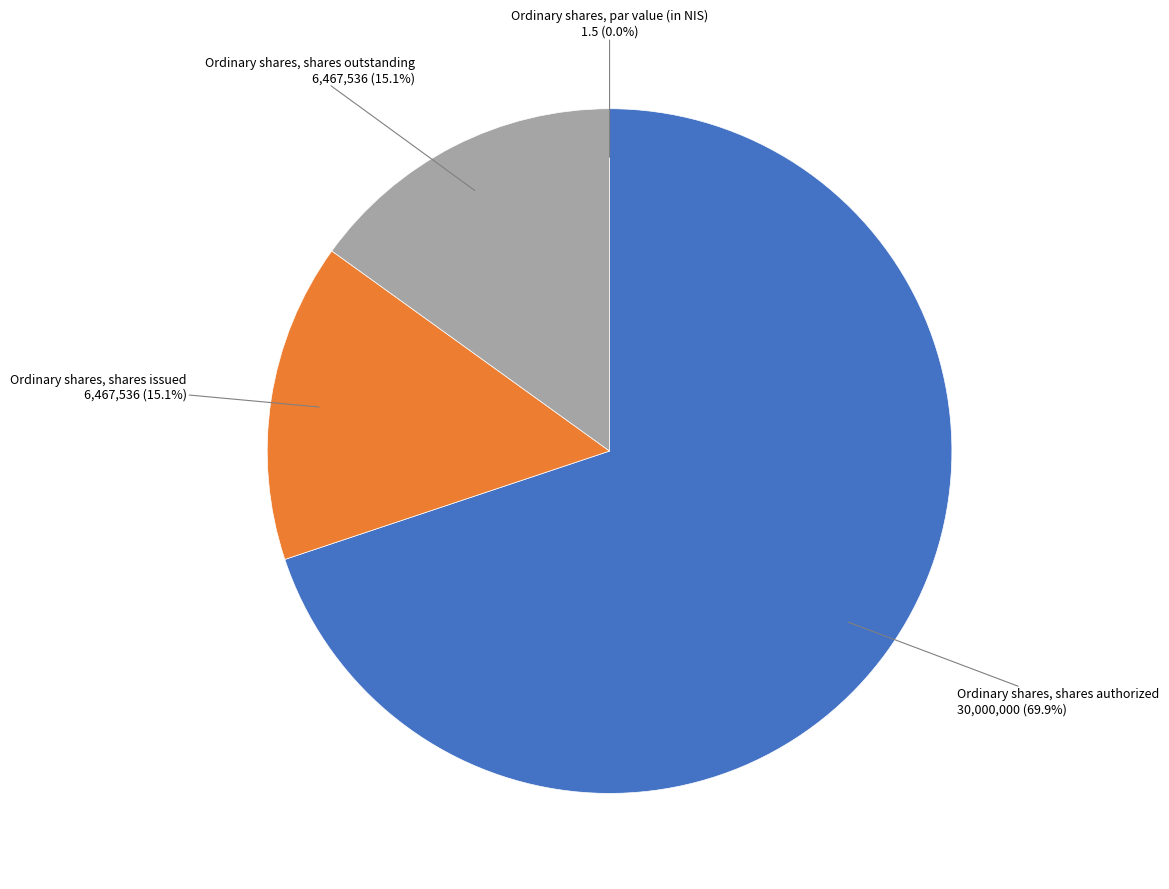

How many segments does this pie chart have?

4